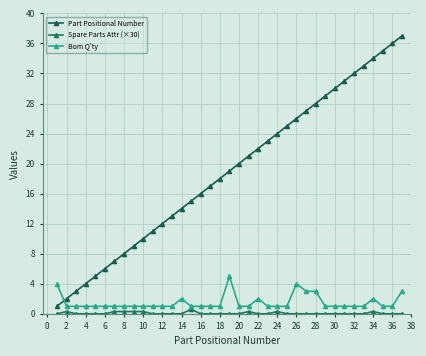

True or false: Bom Q'ty has more than 1 points higher than both neighbors.

True